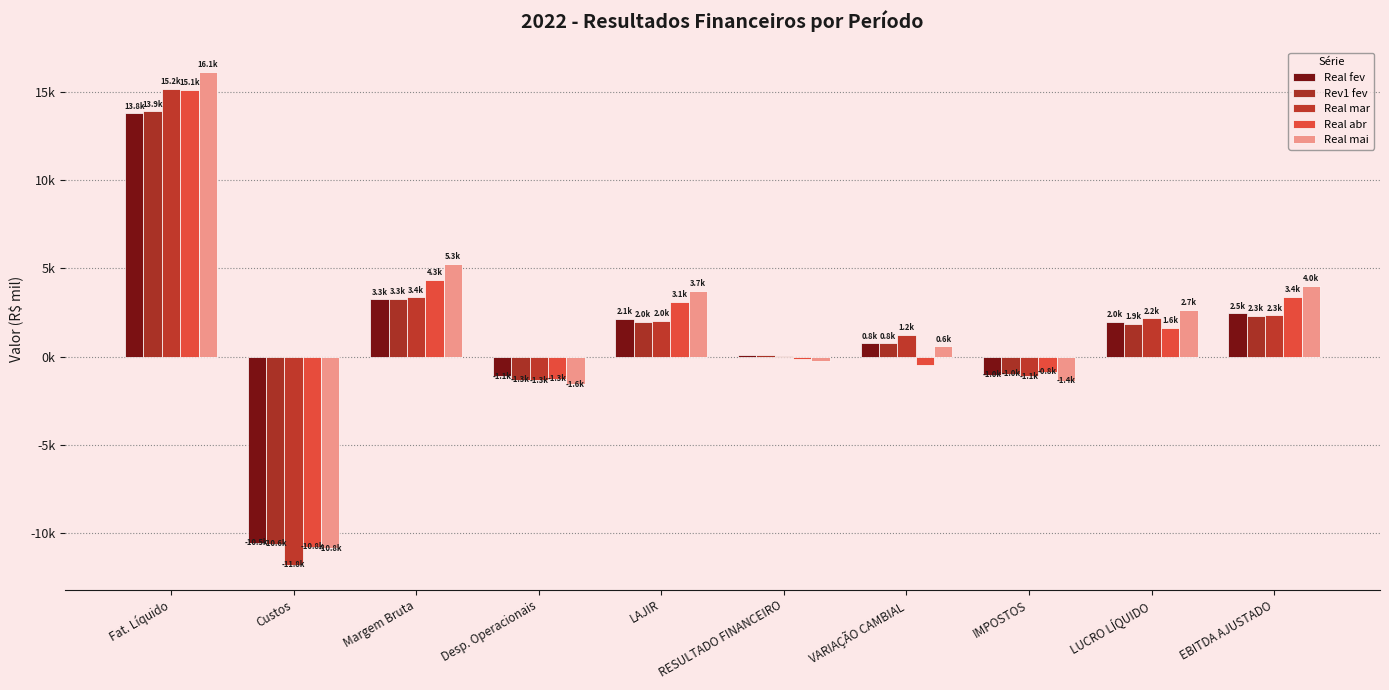

The Real fev series shows 13784.7 at Fat. Líquido. True or false?

True